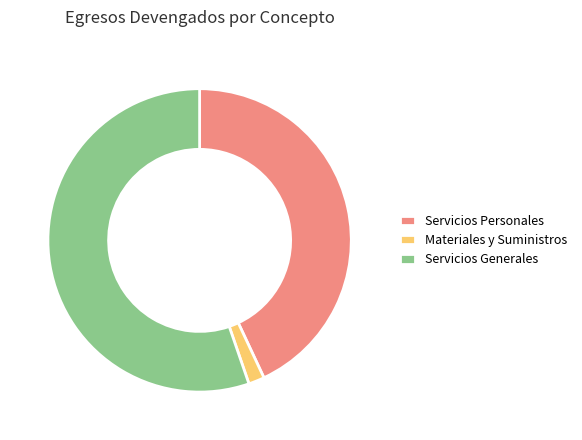

Rank the categories by value from lowest to highest.

Materiales y Suministros, Servicios Personales, Servicios Generales